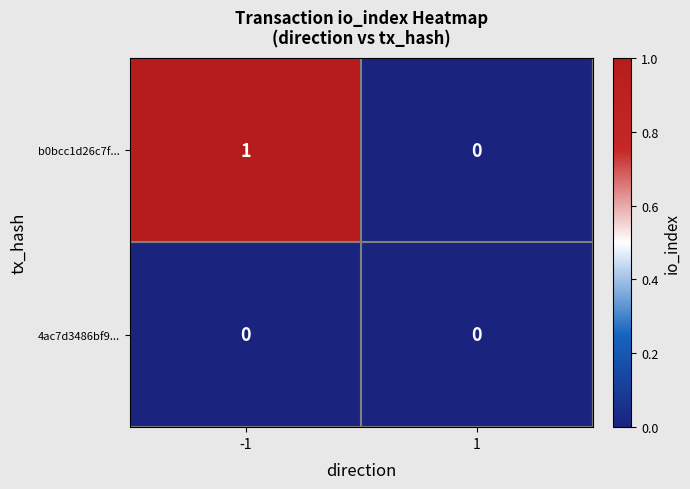

Rank the series by their average value, from highest to lowest.

b0bcc1d26c7f..., 4ac7d3486bf9...